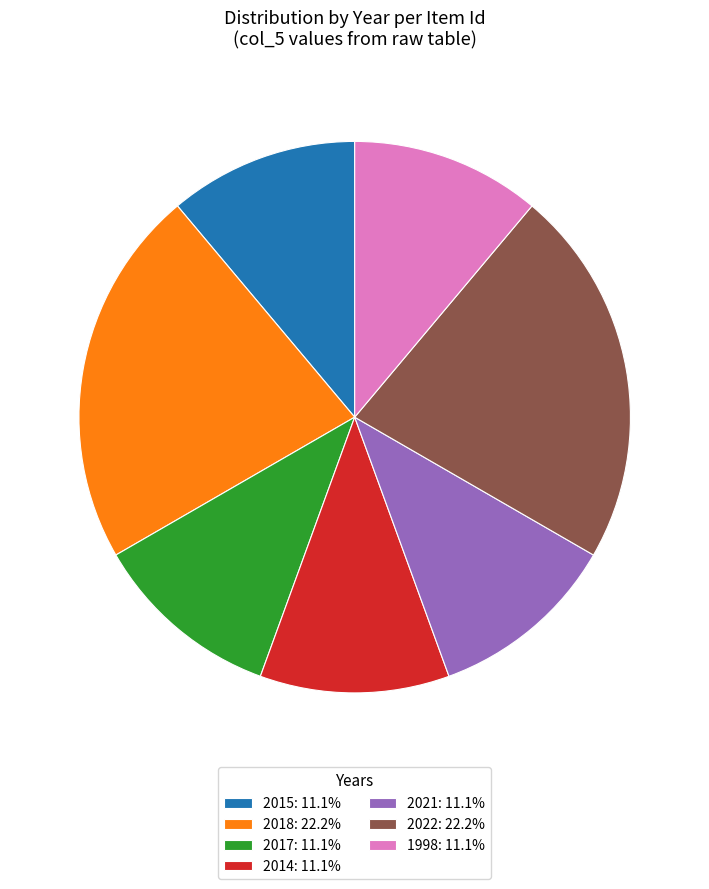

Is the sum of 2018: 22.2% and 2017: 11.1% greater than half?

No